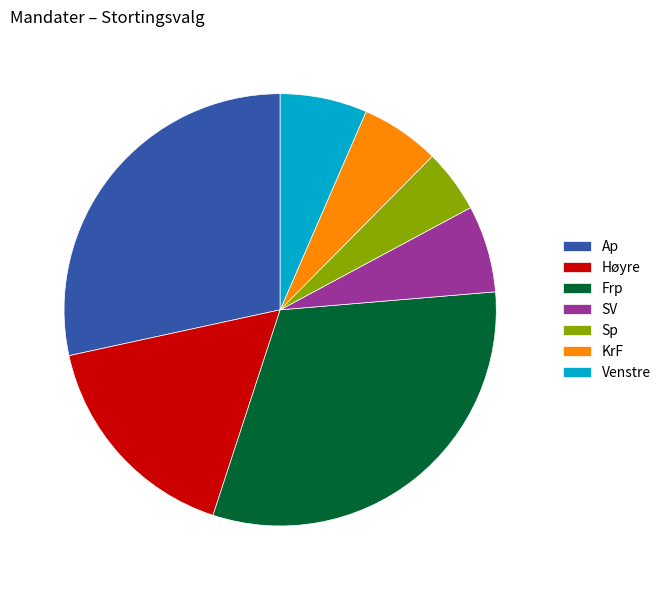

The SV slice represents 7% of the pie. True or false?

True